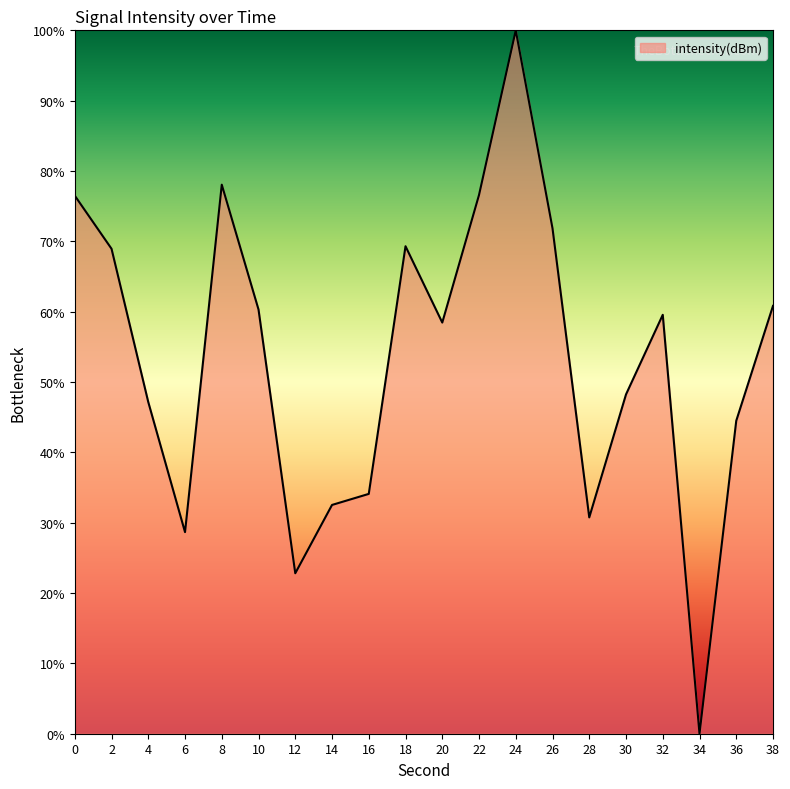

At which label is the value closest to 50?

30